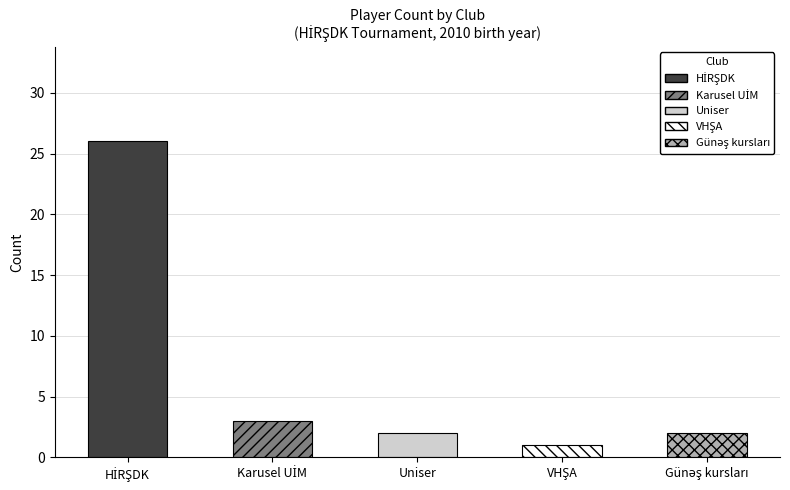

What is the value of the 5th bar from the left?

2